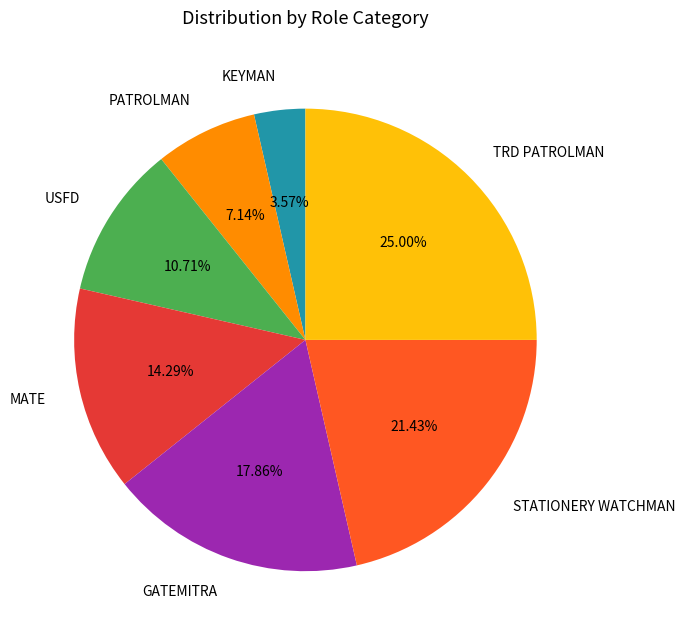

Is it true that PATROLMAN is 1% of the pie?

False